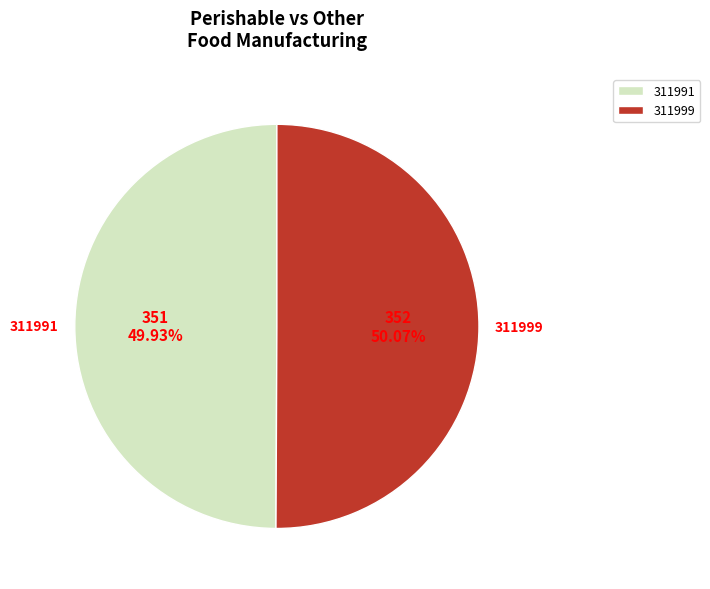

The 311999 slice represents 50% of the pie. True or false?

True